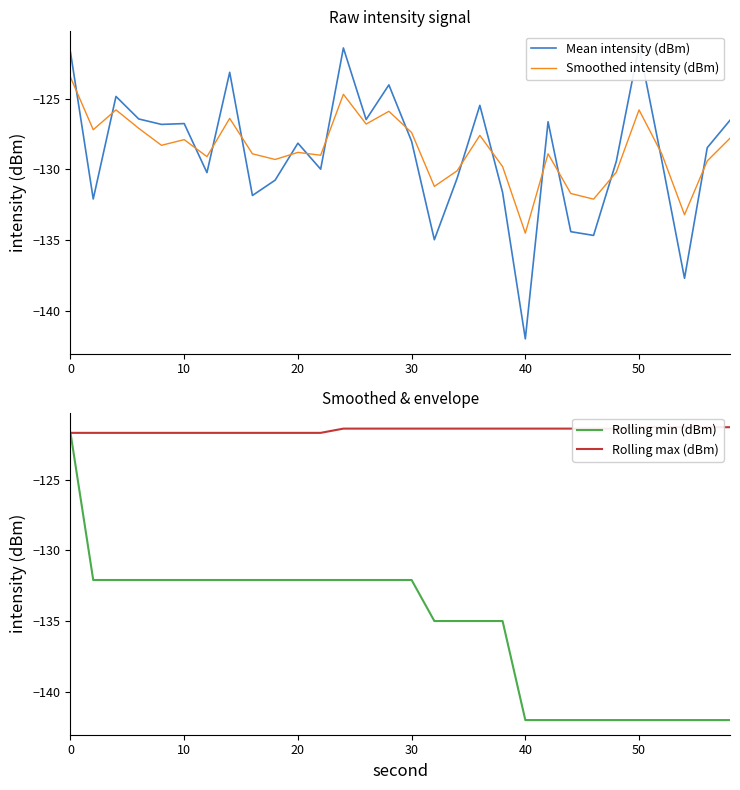

List the series in order of their peak value, lowest first.

Smoothed intensity (dBm), Rolling min (dBm), Rolling max (dBm), Mean intensity (dBm)